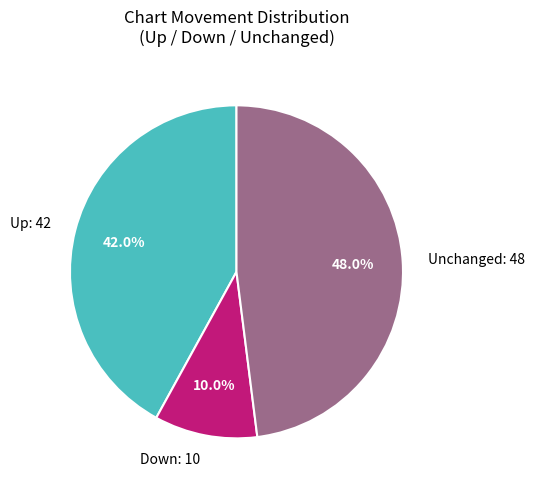

Approximately how many times larger is the value at Up: 42 compared to Down: 10?

4.2